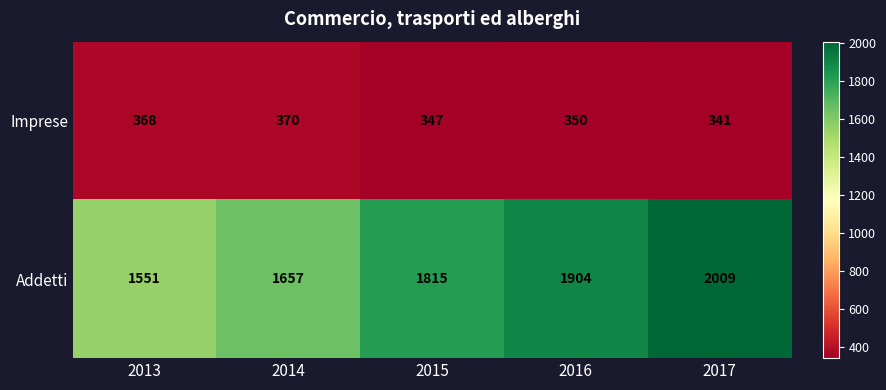

Count the number of data series in this chart.

2